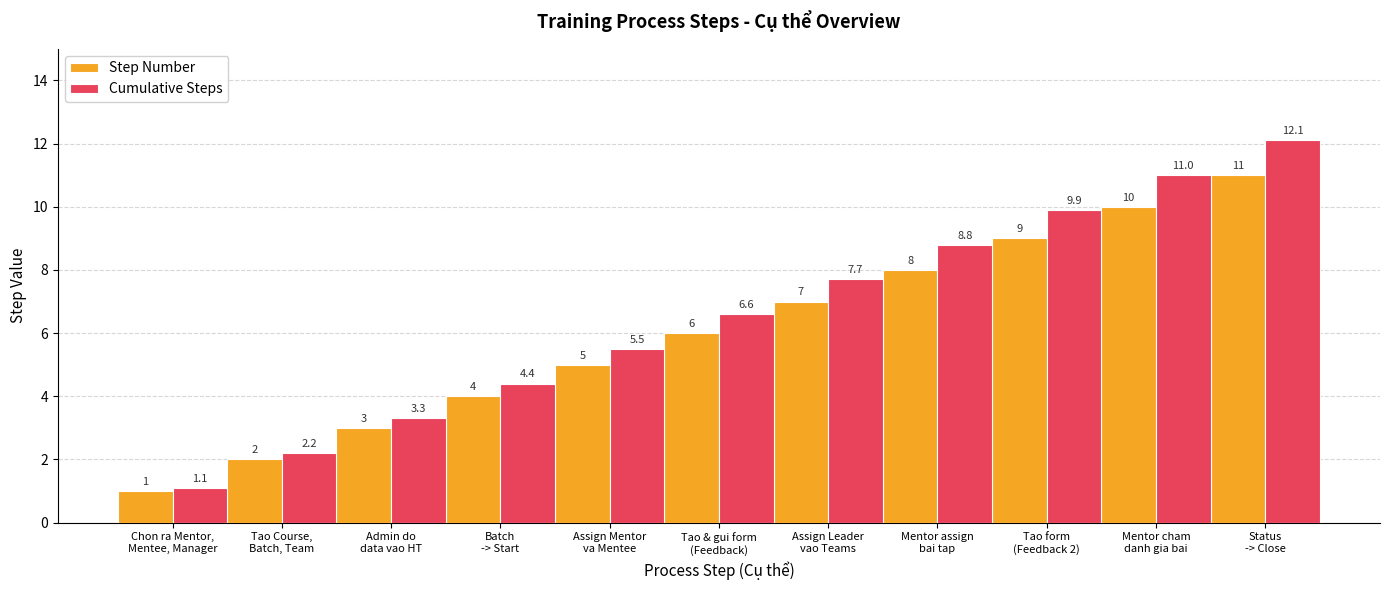

What is the sum of all Step Number values?

66.0